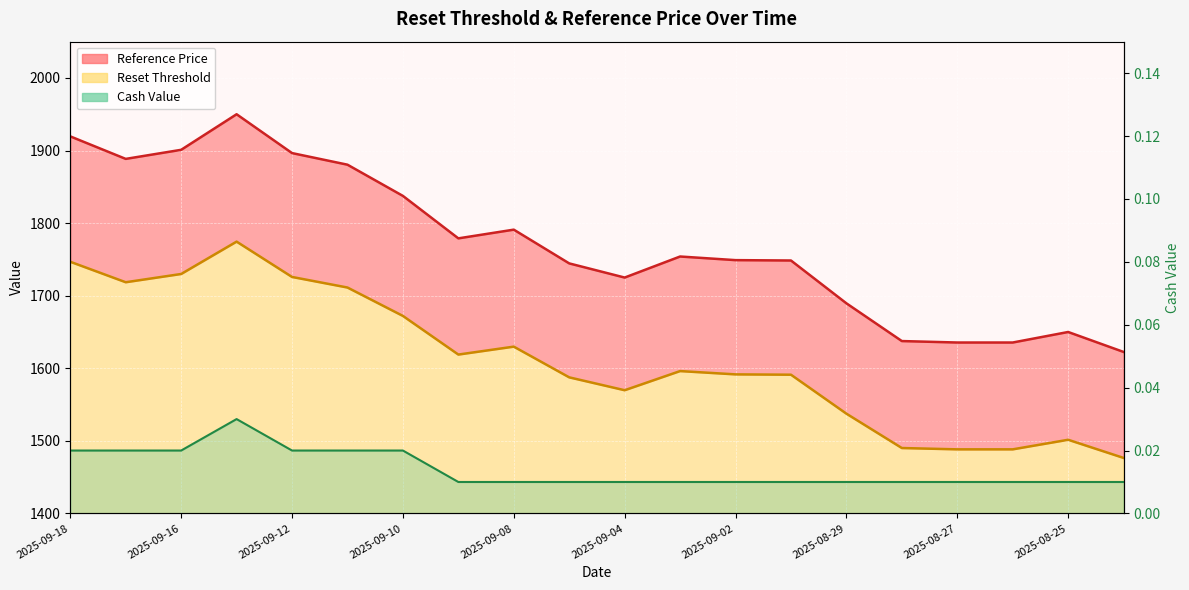

True or false: Cash Value and Reference Price cross at least once.

False